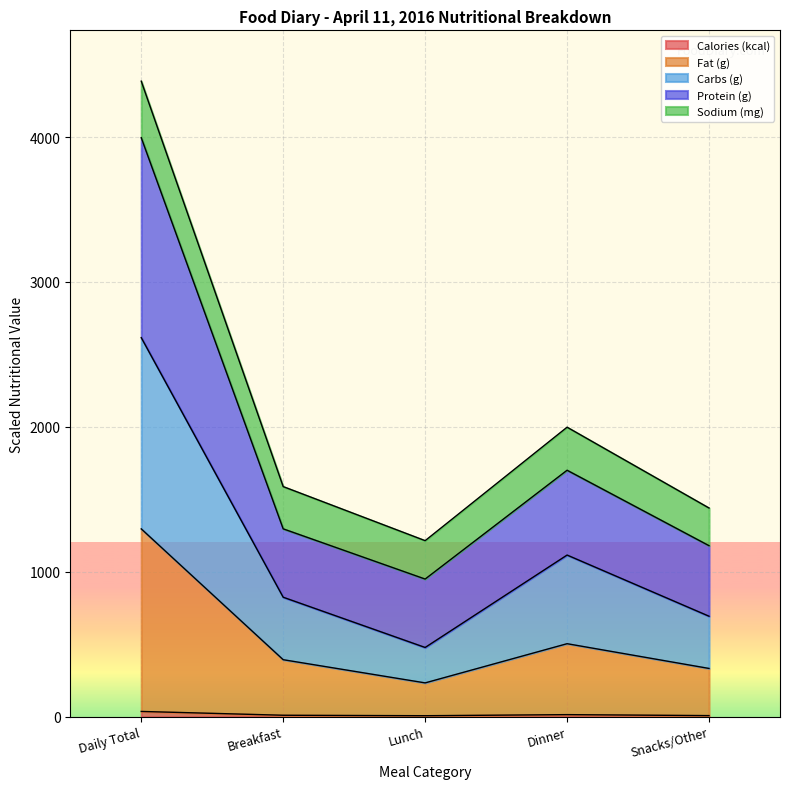

Which has a higher value, Lunch or Breakfast?

Breakfast